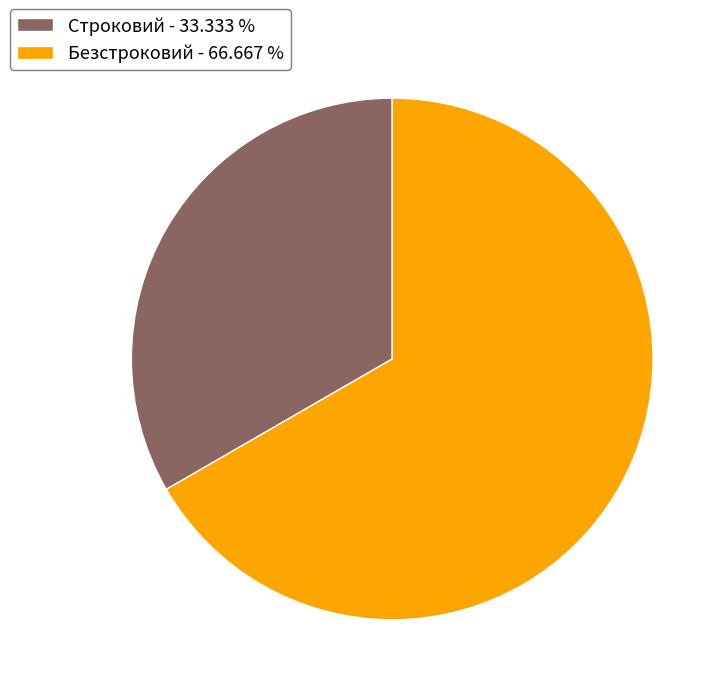

Which has a higher value, Безстроковий - 66.667 % or Строковий - 33.333 %?

Безстроковий - 66.667 %